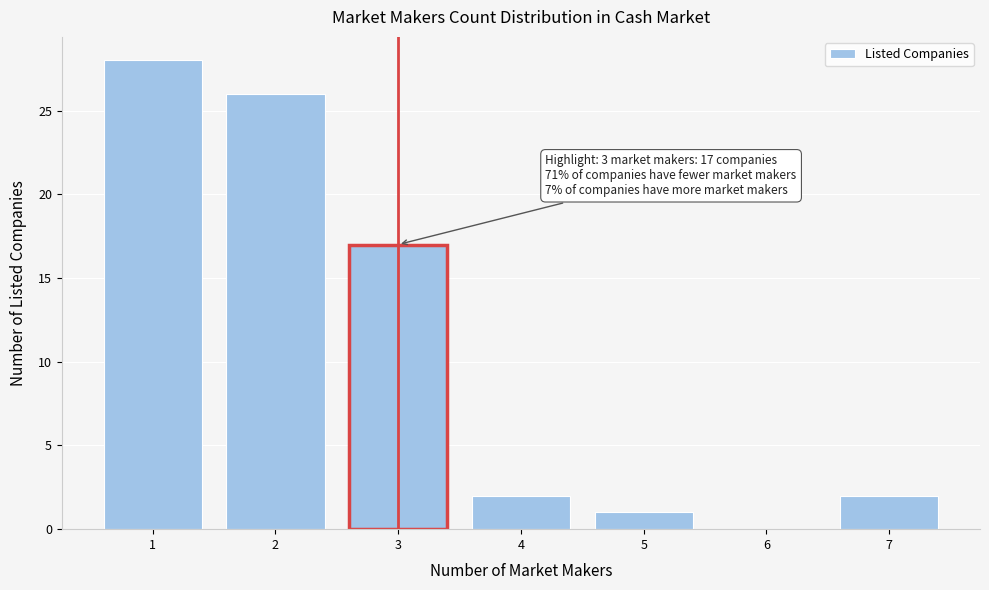

Reading right to left, transcribe all the data shown in this chart.

7=2	6=0	5=1	4=2	3=17	2=26	1=28